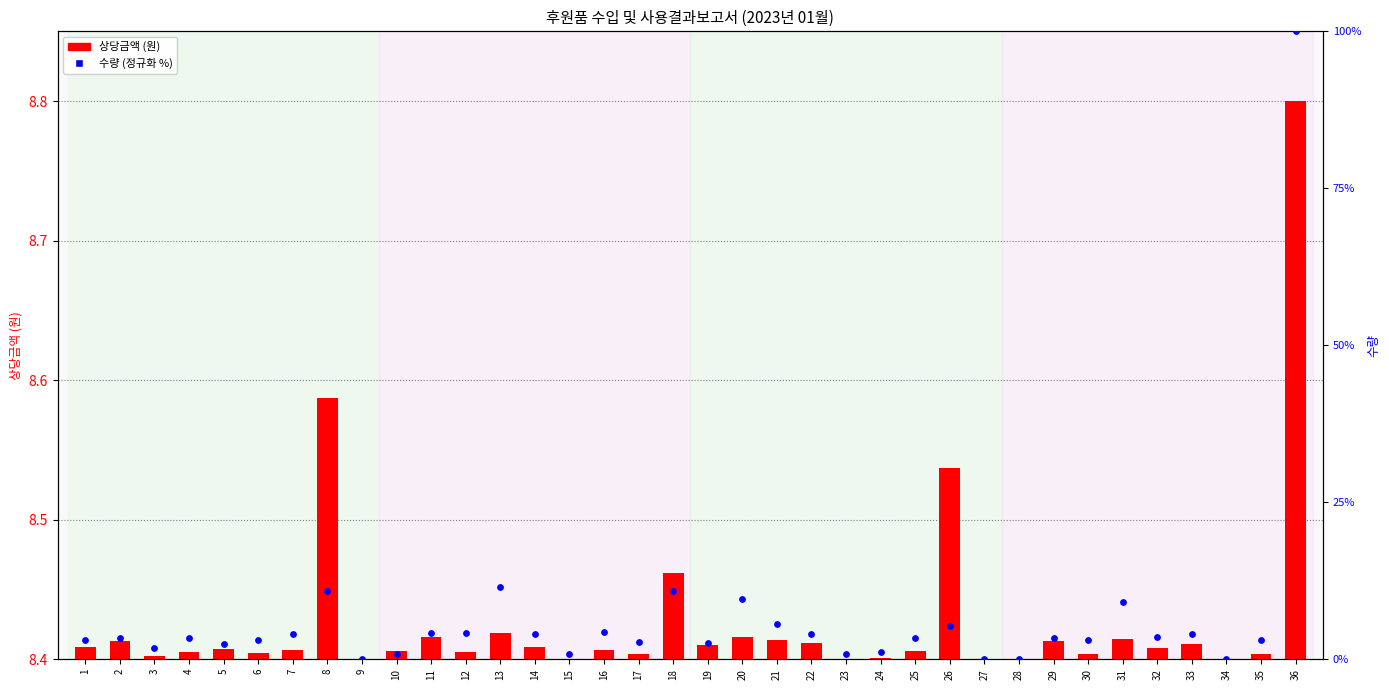

At which category is the sum across all series the highest?

36